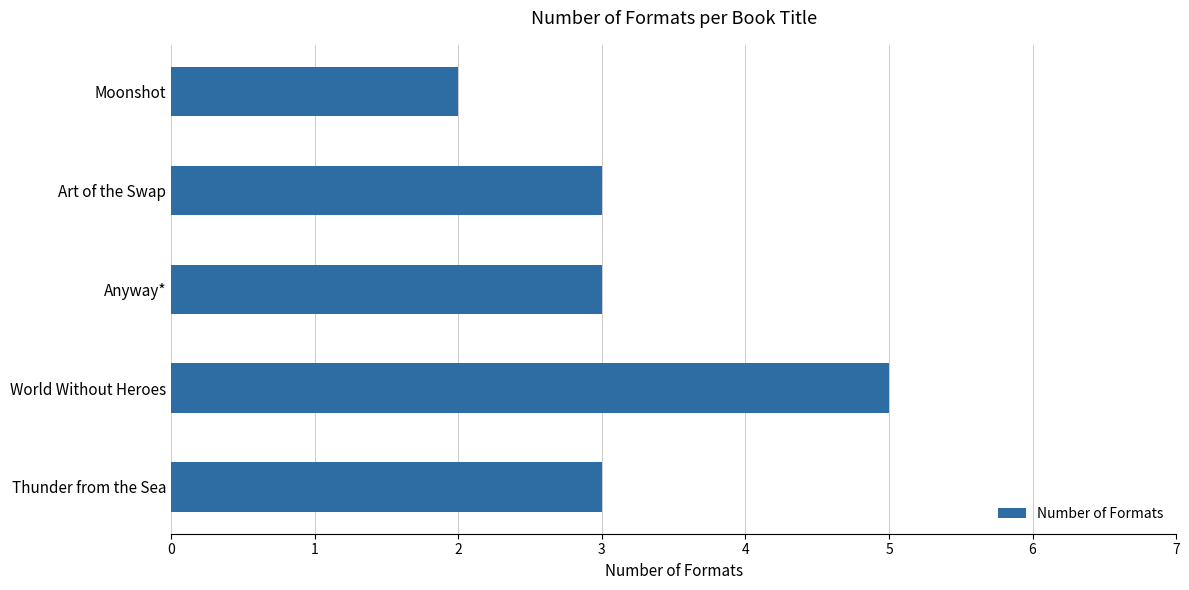

Which has a higher value, World Without Heroes or Moonshot?

World Without Heroes